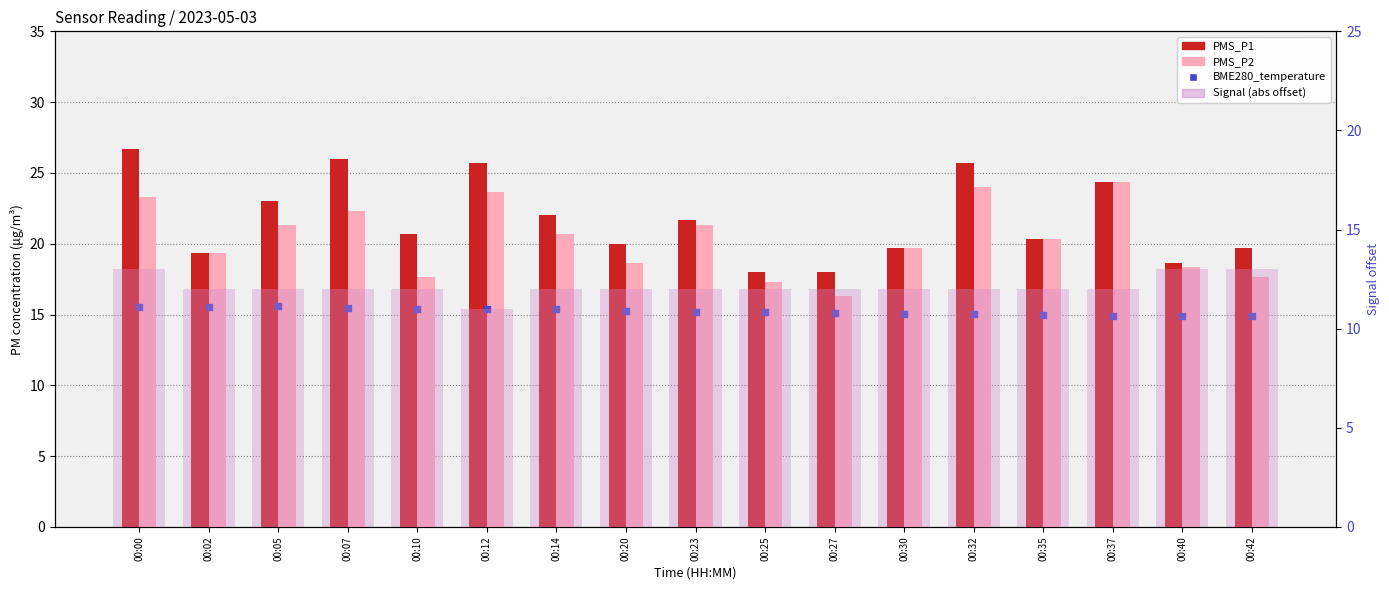

Which series contains the lowest Y value?

Signal (abs offset)